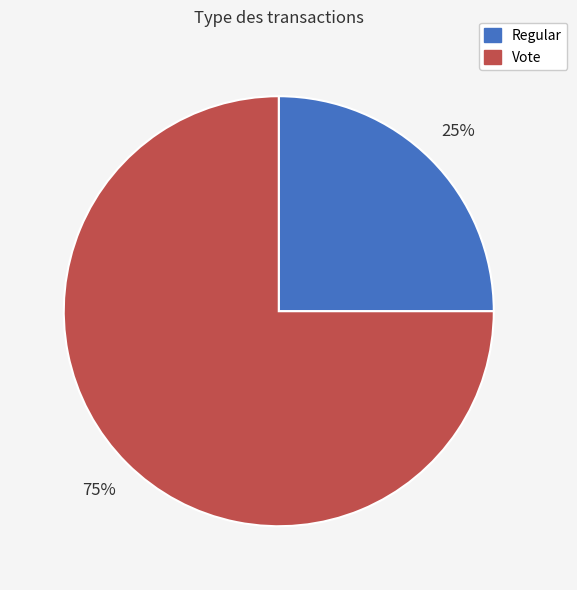

Which category has the smallest portion of the pie?

Regular